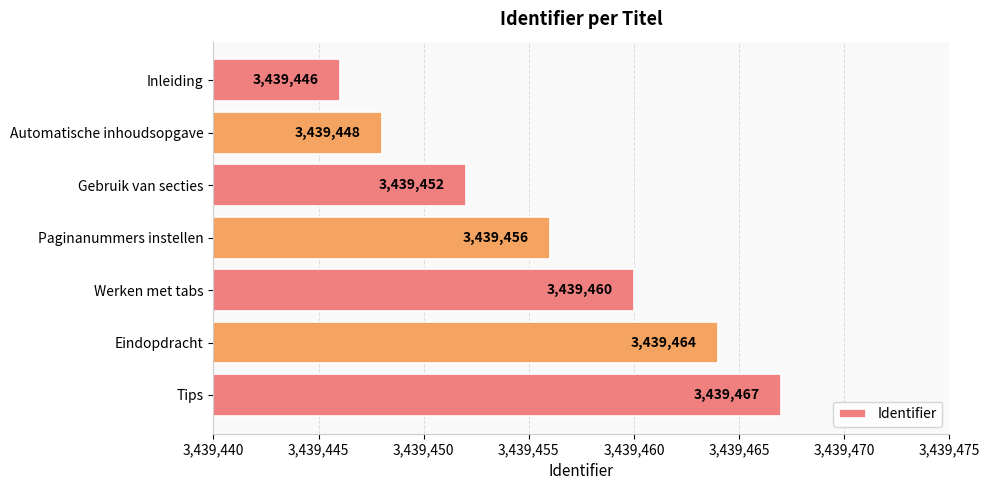

What is the difference between the second highest and minimum values?

18